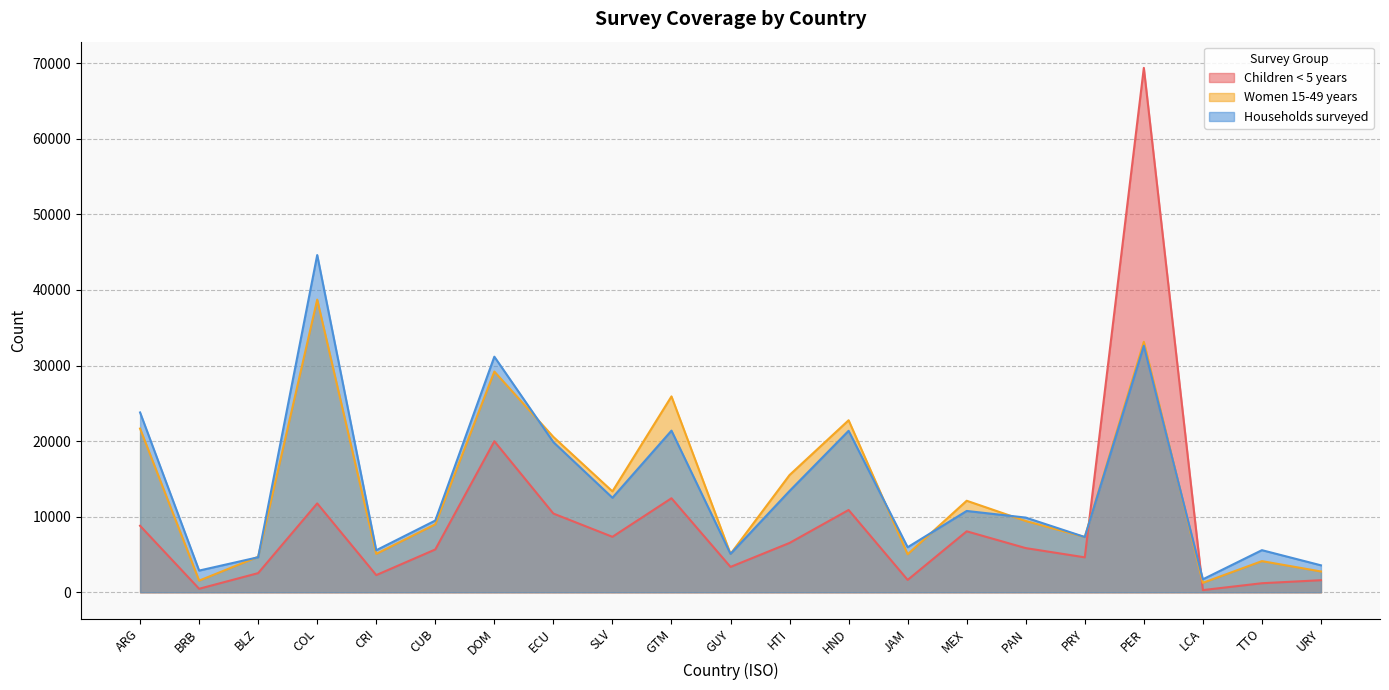

What is the total value across all series at JAM?

12631